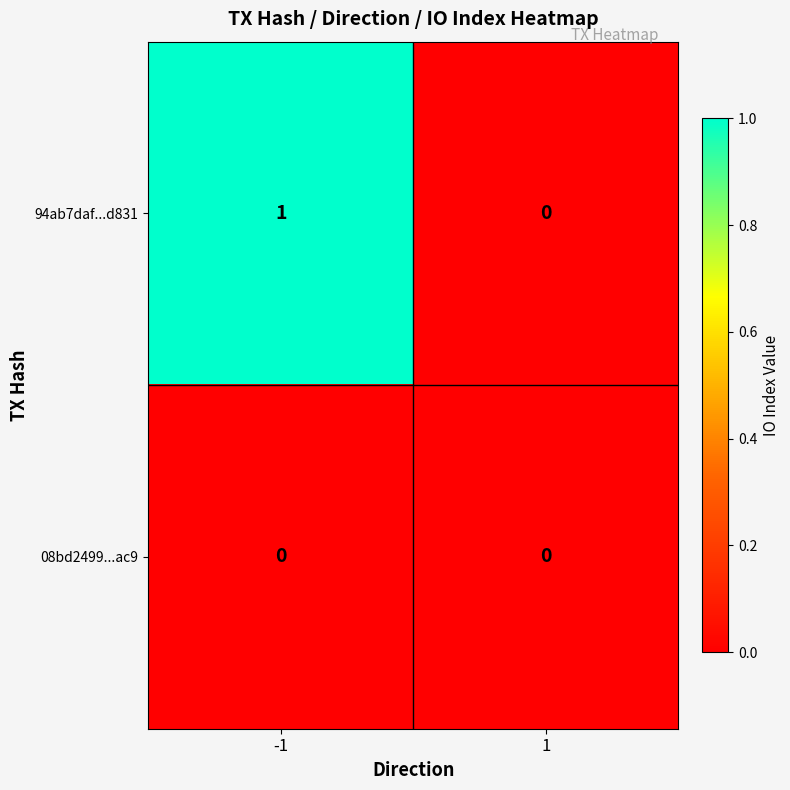

How many series are shown in this chart?

2